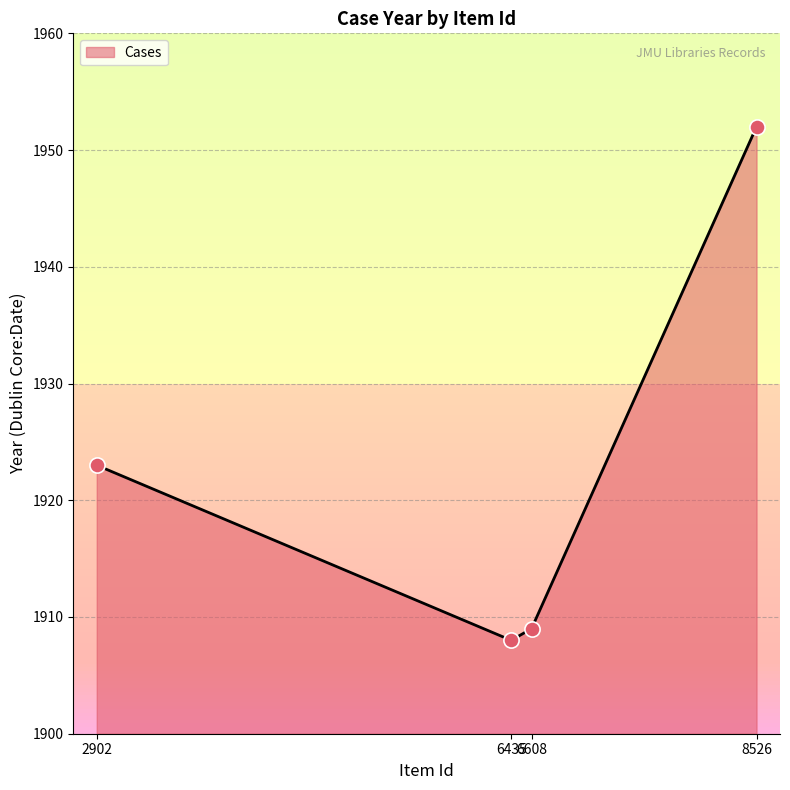

What is the change in value from 2902 to 6435?

-15